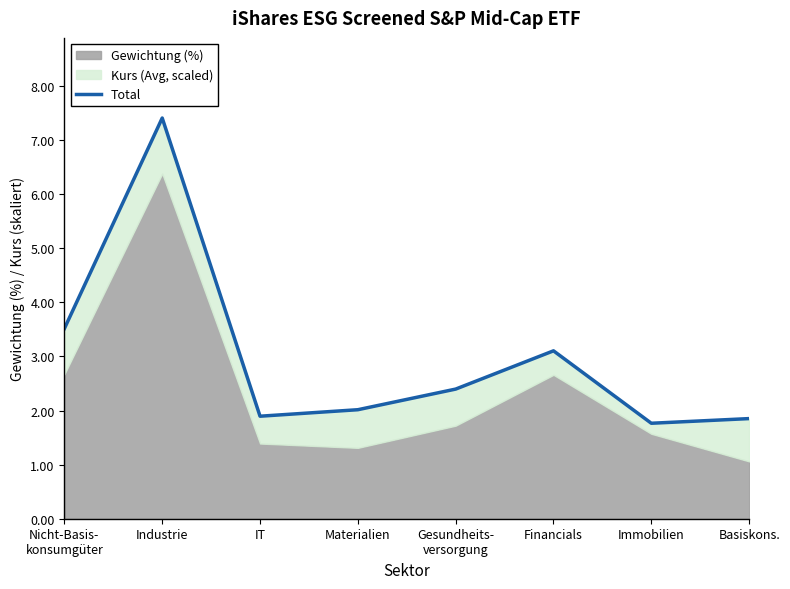

Approximately how many times larger is the value at Materialien compared to Basiskons.?

1.1